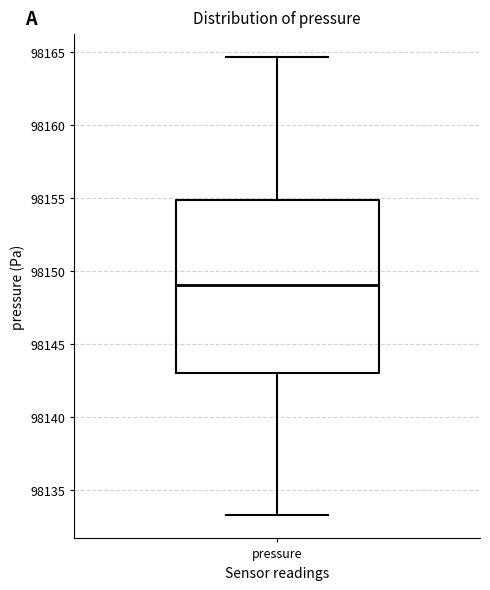

Read this box plot against the y-axis: the position of the median line, the range covered by the box, and the ends of both whiskers. The values are not printed on the chart, so give them approximately, as read against the axis.

median 98149.0, box 98143.0 to 98155.0, whiskers 98133.5 to 98164.5